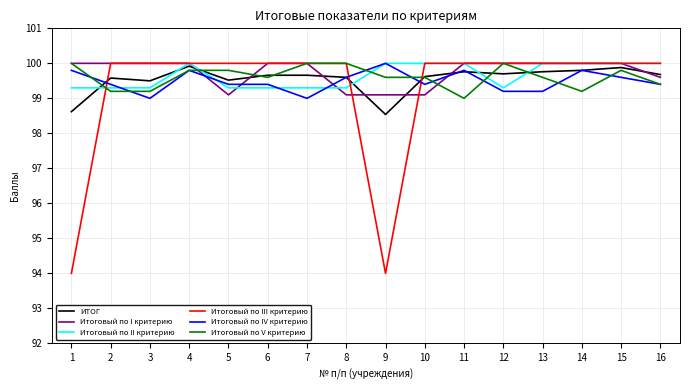

What is the total value across all series at 12?

598.2